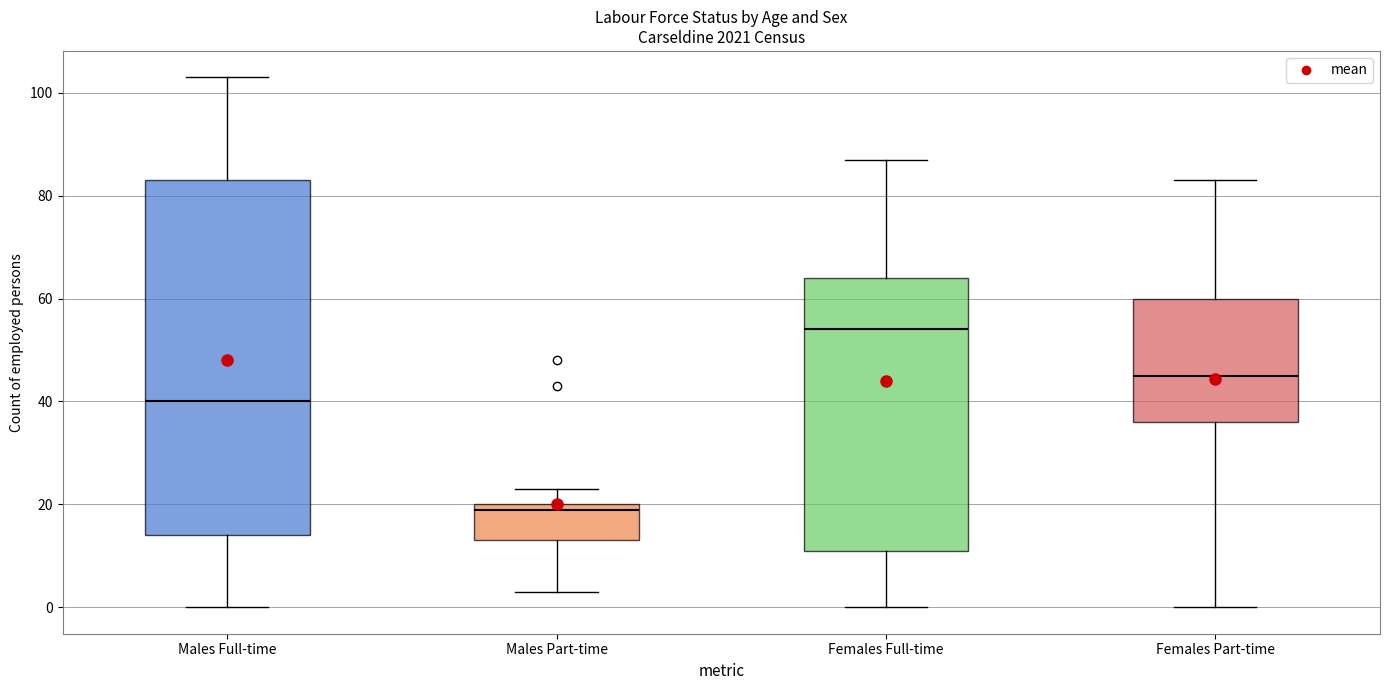

Reading left to right, transcribe this box plot: for each box, give where its median line is, the range the box spans, and where its two whiskers end, as read against the y-axis. The values are not printed on the chart, so give them approximately, as read against the axis.

Males Full-time: median 40, box 14 to 84, whiskers 0 to 104
Males Part-time: median 20 (just below the box's upper edge), box 14 to 20, whiskers 4 to 24
Females Full-time: median 54, box 12 to 64, whiskers 0 to 88
Females Part-time: median 46, box 36 to 60, whiskers 0 to 84